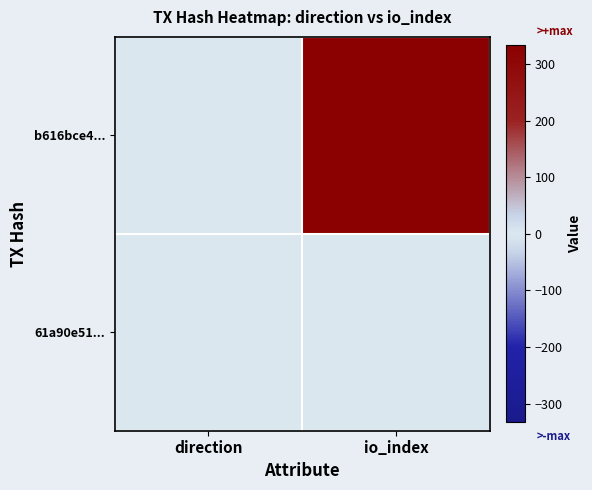

What is the difference between the highest and lowest values at io_index?

331